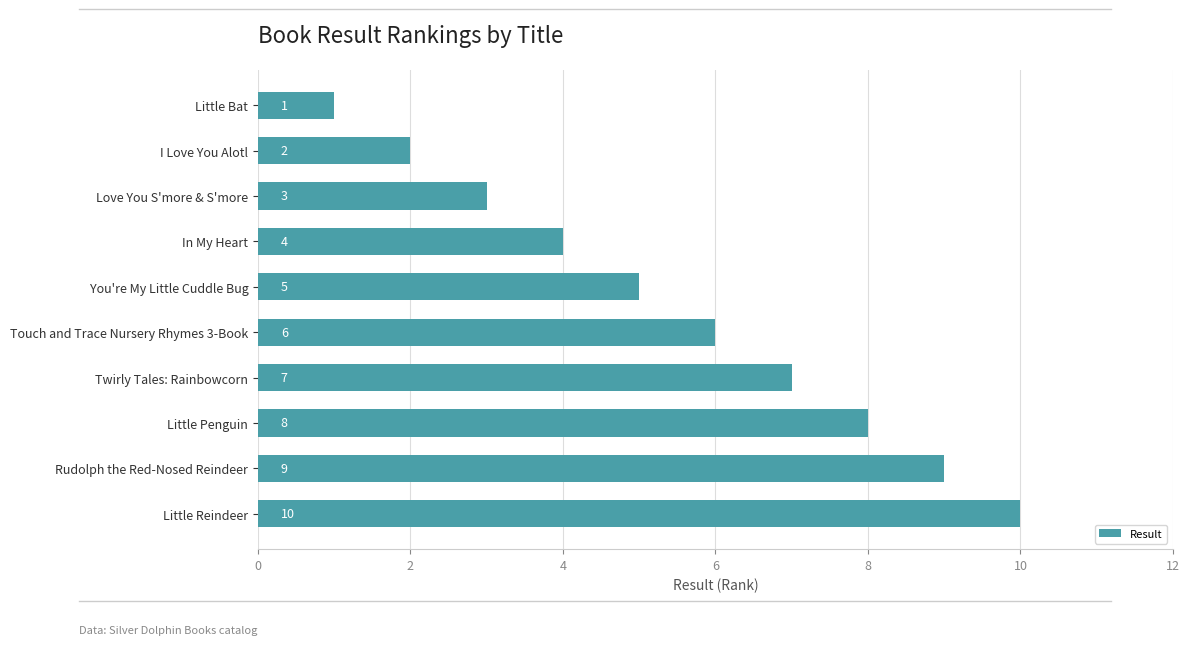

Which has a higher value, I Love You Alotl or In My Heart?

In My Heart